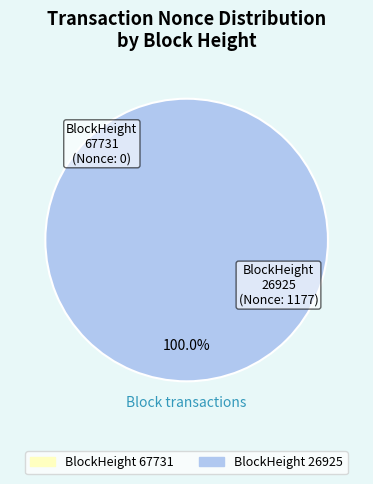

To the nearest percent, what is the average slice percentage?

50%